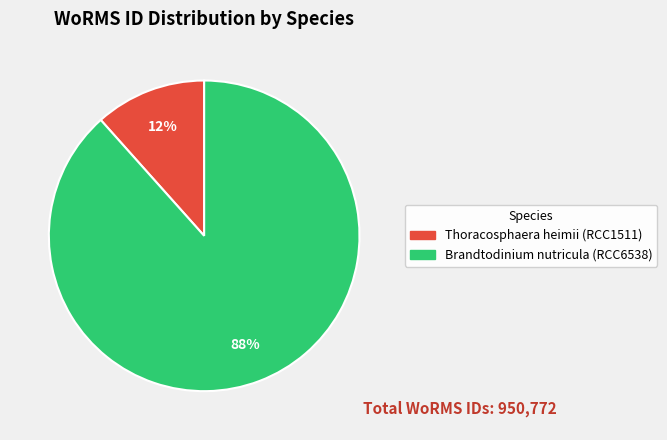

Is there a majority slice in this chart?

Yes